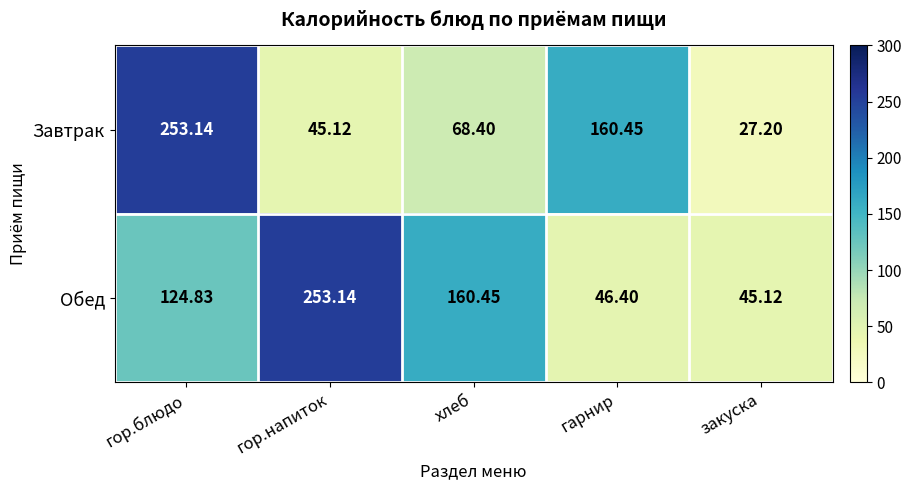

Which series has the largest total across all categories?

Обед